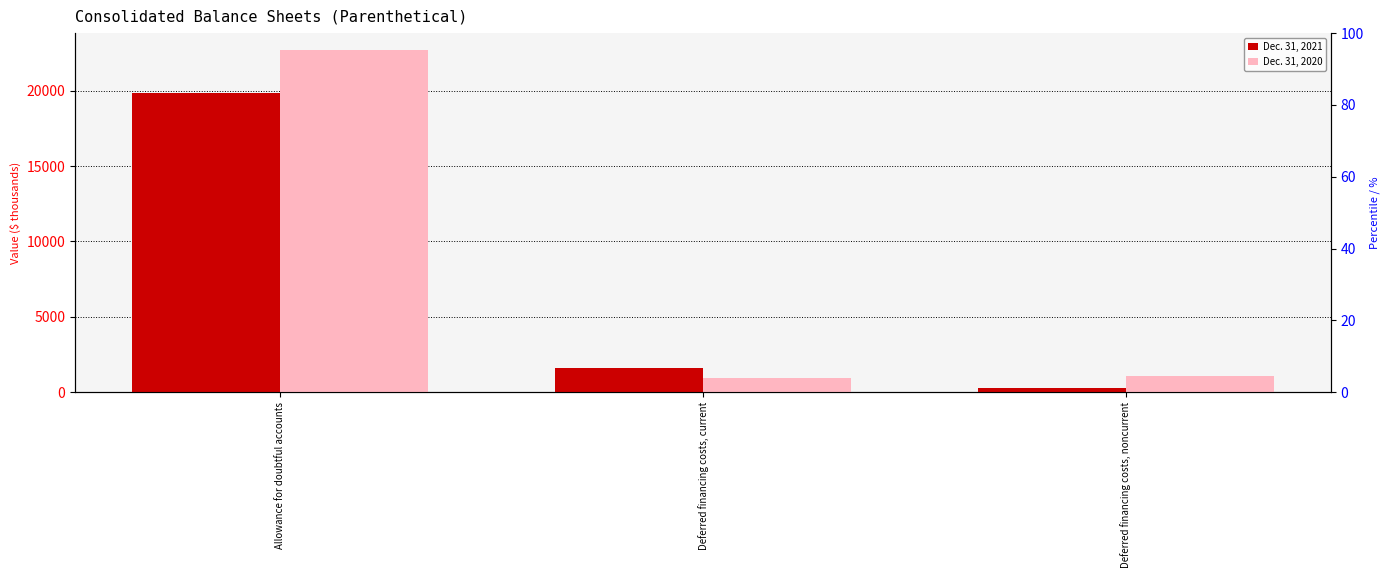

What is the value of the Dec. 31, 2020 bar at the 1st from the left?

22691